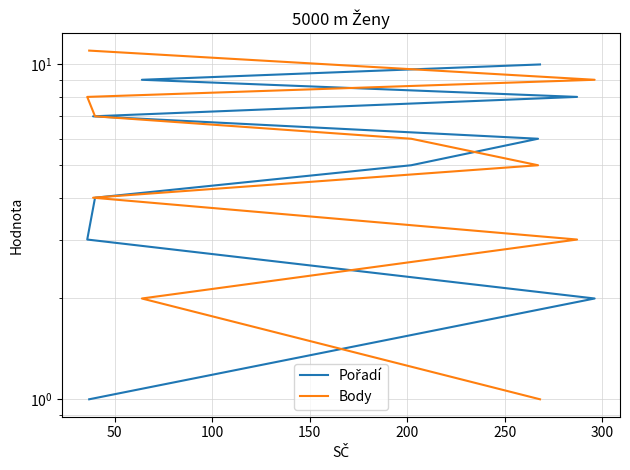

What is the difference between the Body values at 50 and 150?

2